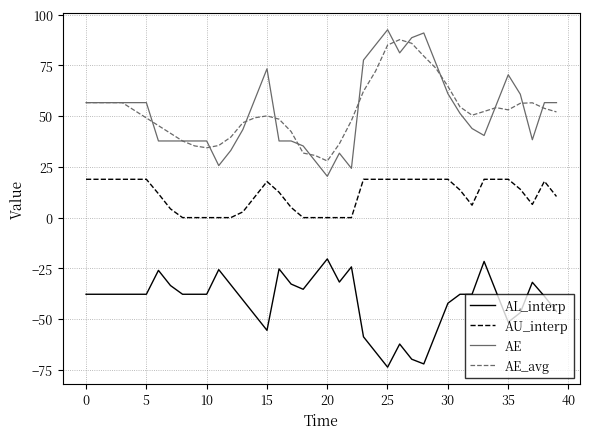

True or false: AU_interp and AL_interp cross at least once.

False